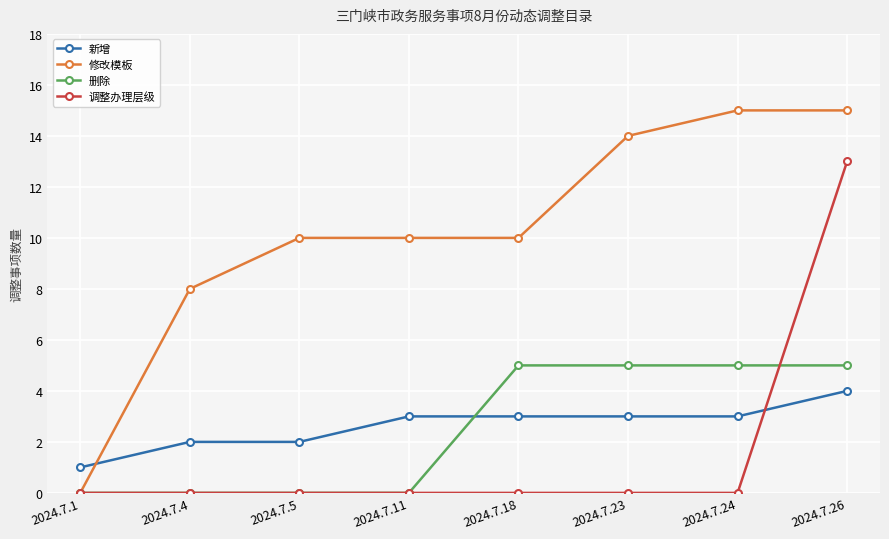

At which category is the sum across all series the highest?

2024.7.26